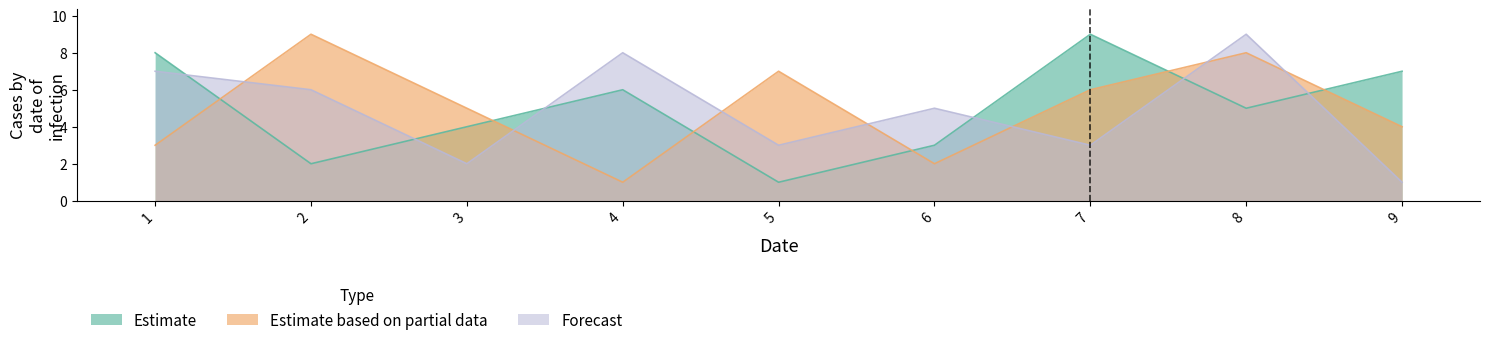

Where is Estimate based on partial data nearest to the value 5?

3